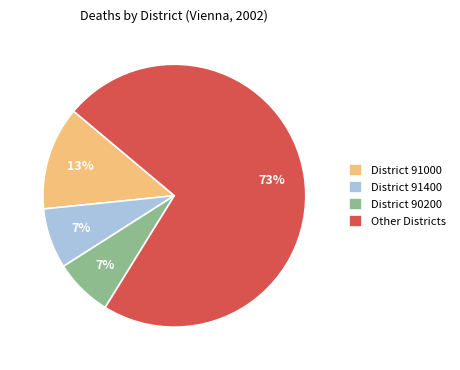

Between District 90200 and Other Districts, which is larger?

Other Districts